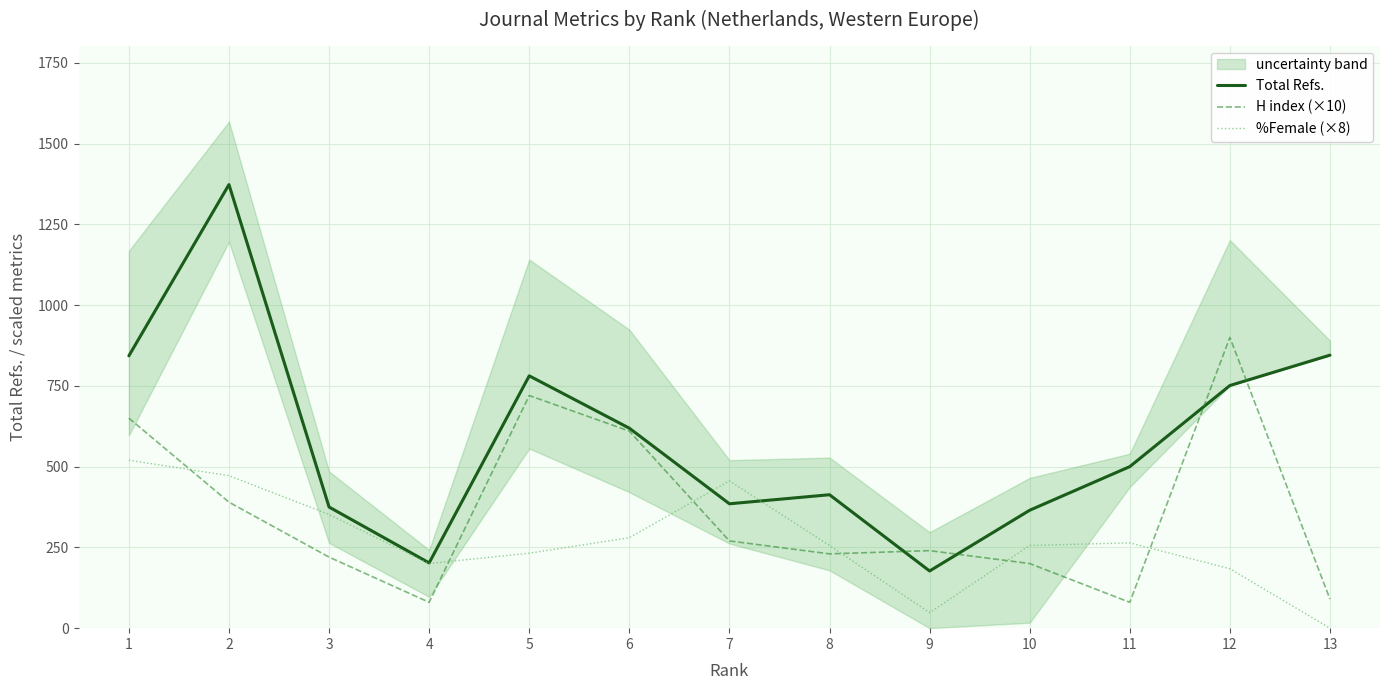

How many interior local peaks does the %Female (×8) series have?

2